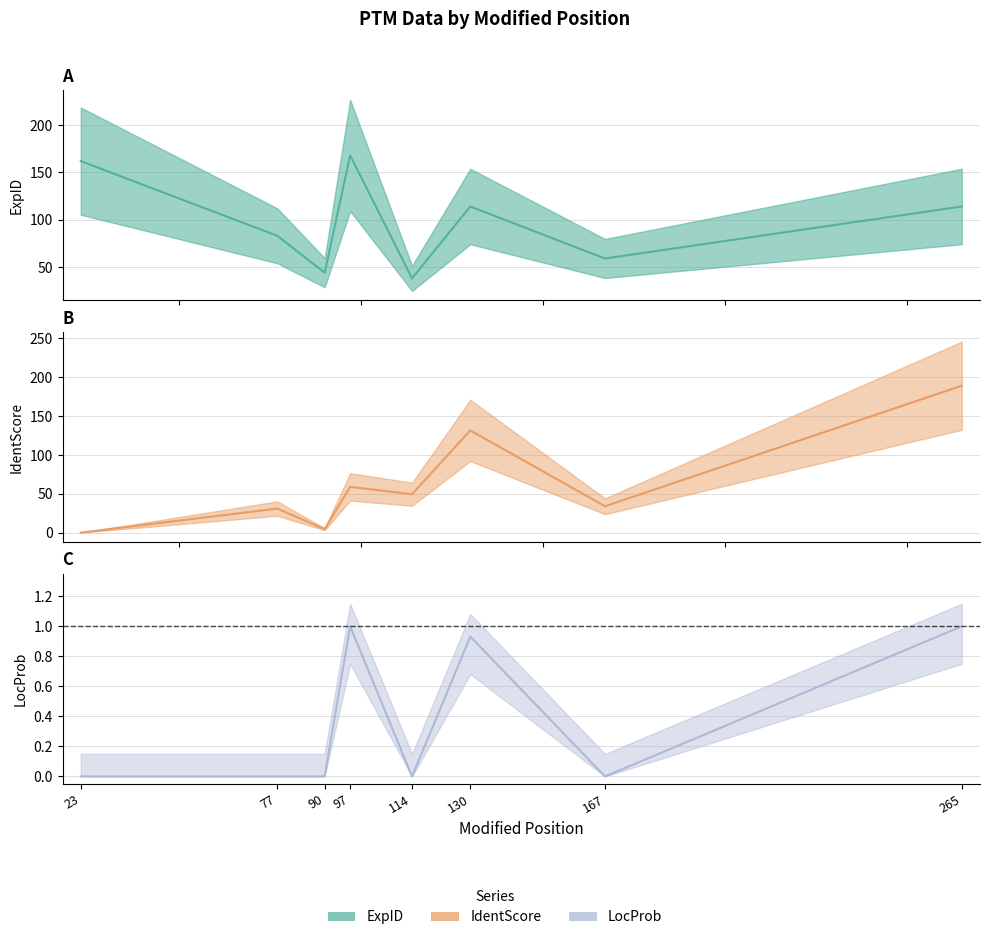

Reading left to right, extract all data points from this chart.

ExpID: 162.0	83.0	44.0	168.0	38.0	114.0	59.0	114.0
IdentScore: 0.0	31.0	4.5	58.9	49.5	131.6	34.0	189.2
LocProb: 0.0	0.0	0.0	1.0	0.0	0.9	0.0	1.0